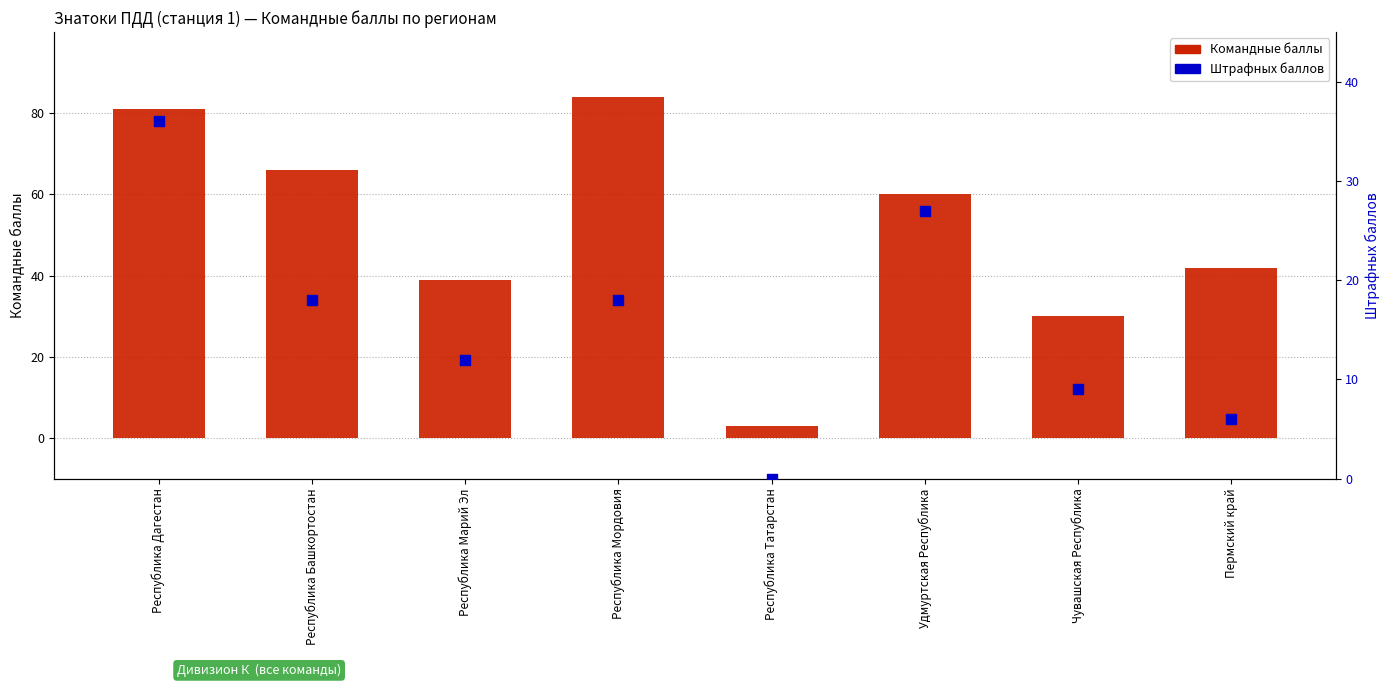

At how many categories does at least one series exceed 68?

2